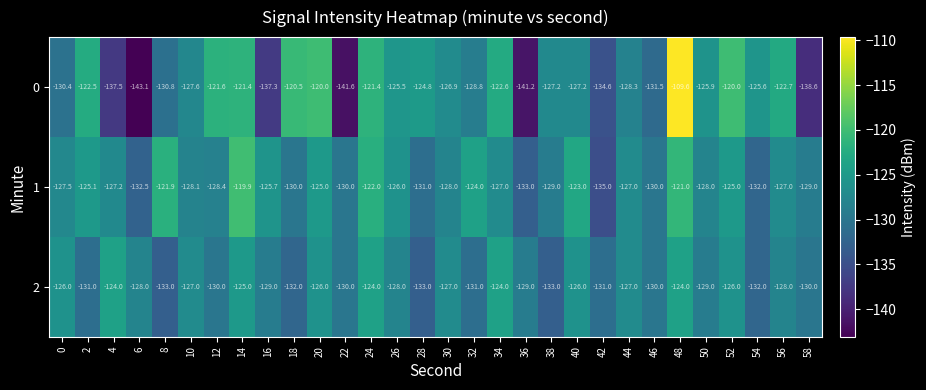

Is it true that 0 equals -149.9 at 48?

False